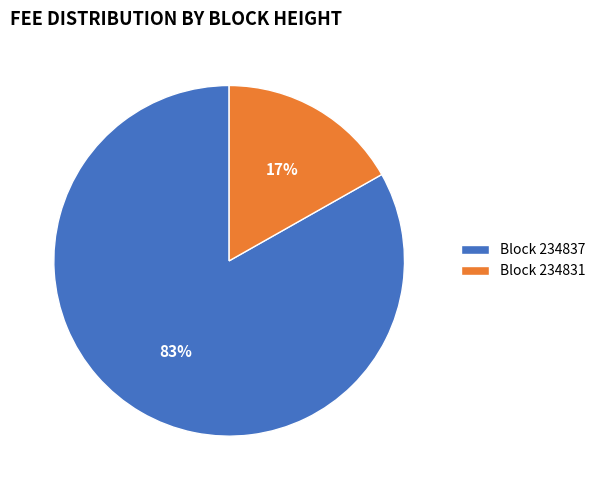

To the nearest percent, what is the difference between the largest and smallest slice percentages?

66%